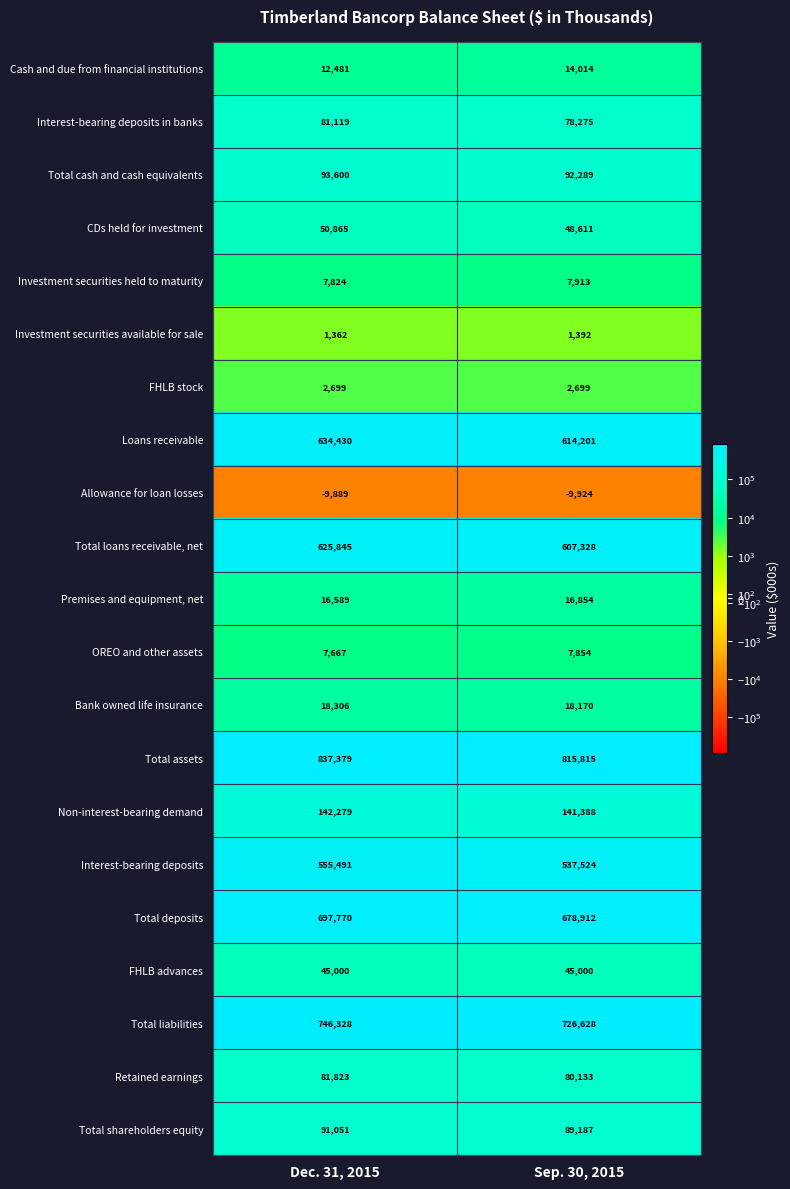

Which series has the largest range (max minus min)?

Total assets